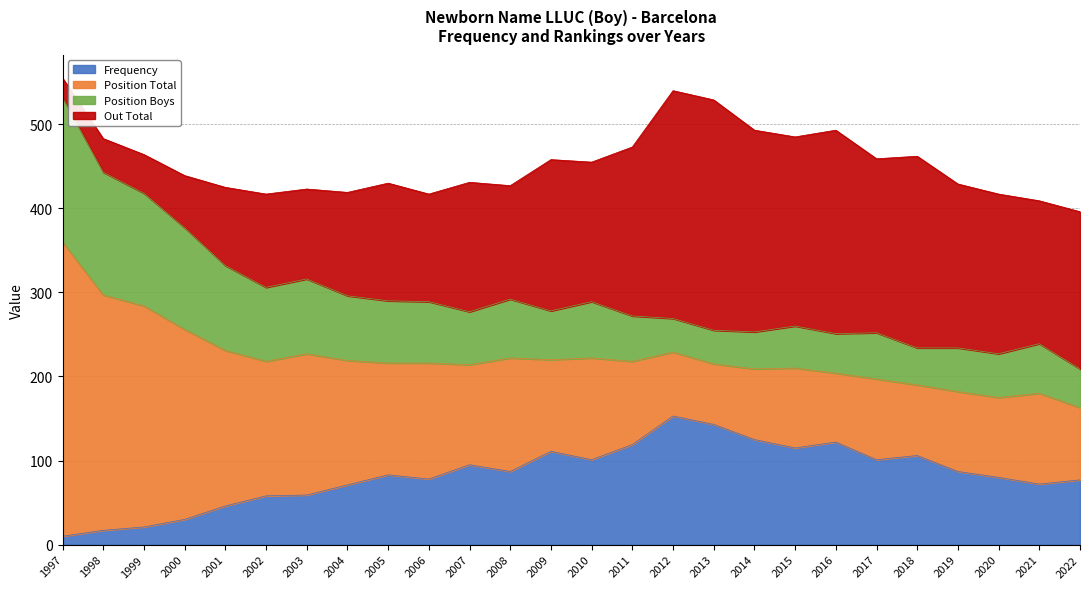

What is the value of the Frequency point at the 4th from the left?

30